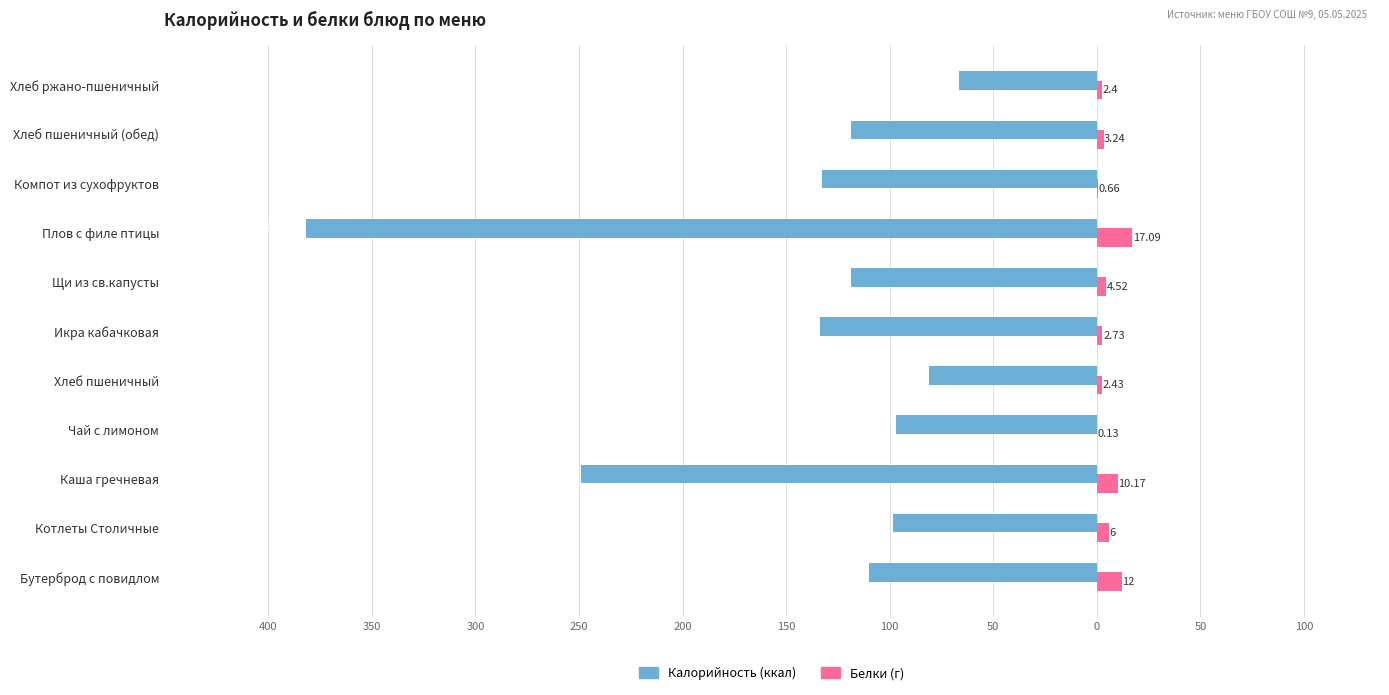

How many bars are there in each group?

2